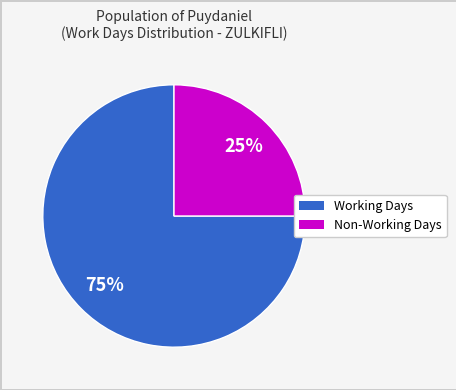

To the nearest percent, what is the difference between the largest and smallest slice percentages?

50%